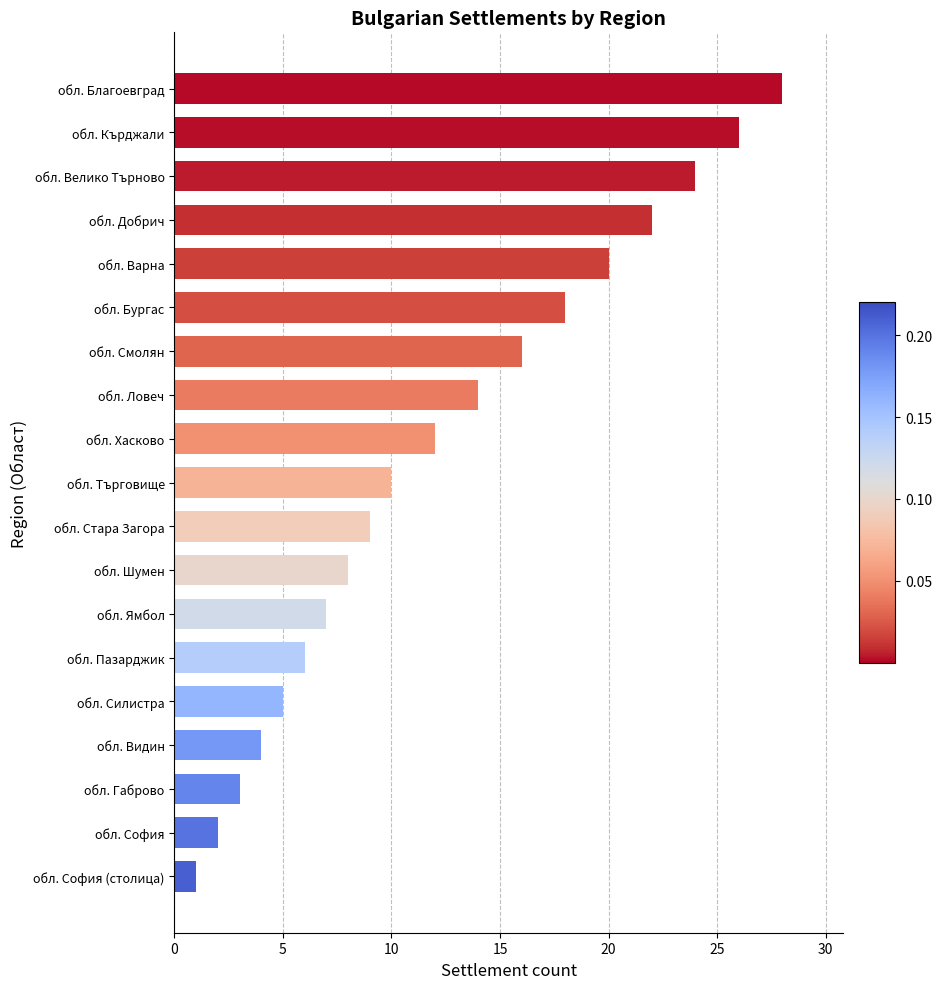

What position from the top is обл. Варна?

5